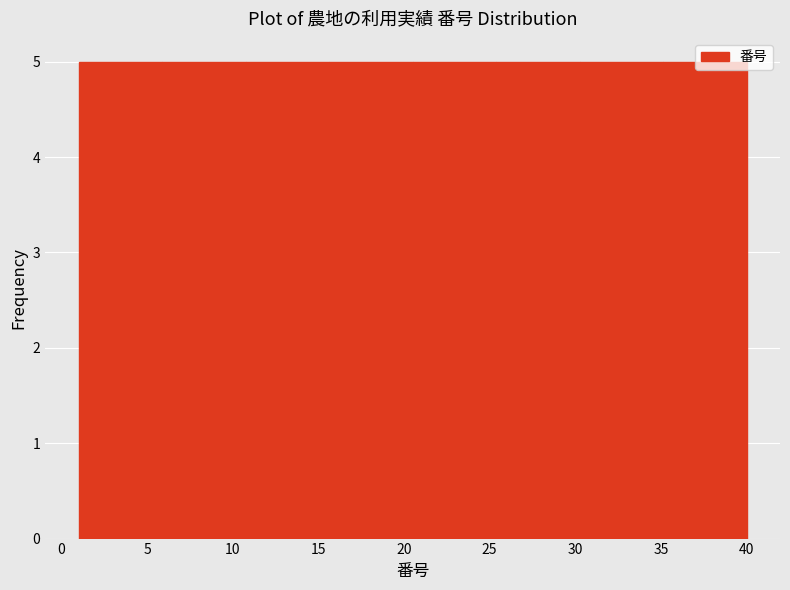

How tall is the bar that spans 30.5 to 35.0 on the x-axis? Neither the bar edges nor the heights are printed on the chart, so give them approximately, as read against the axes.

5